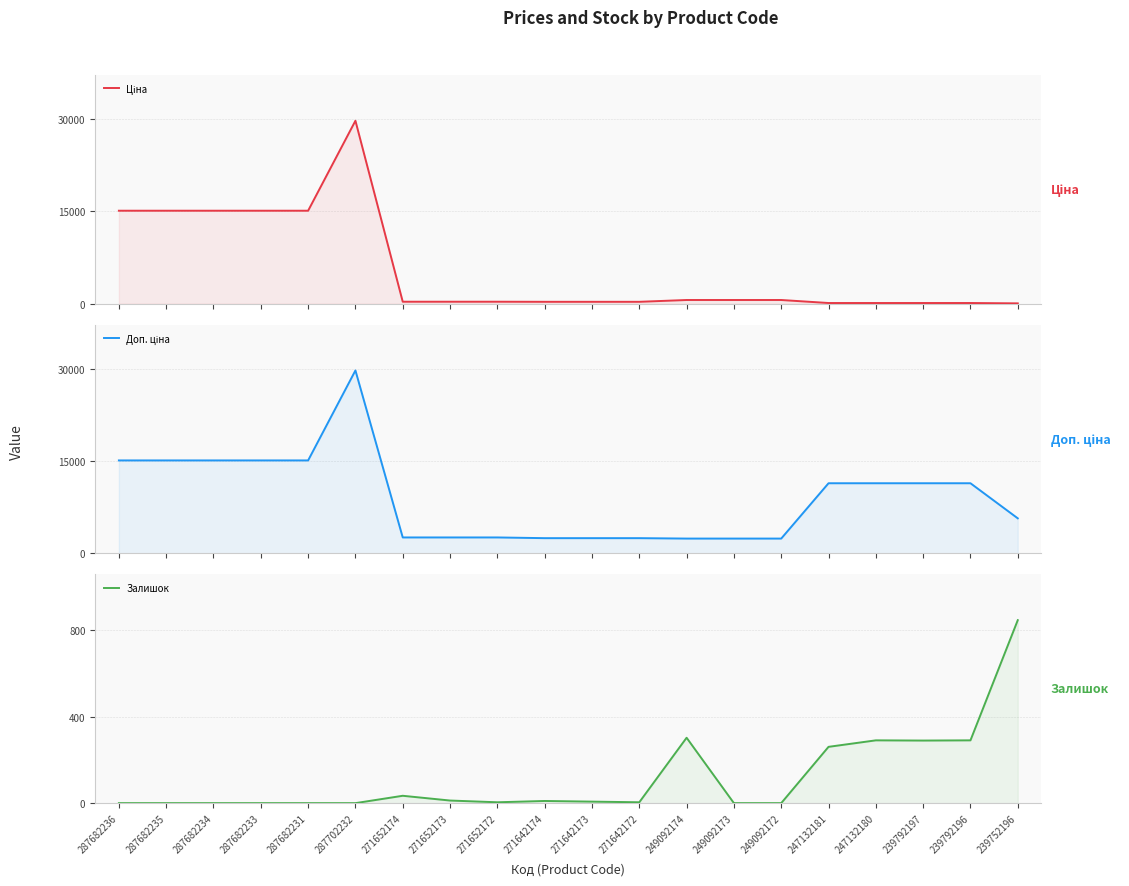

What is the difference between the maximum and second lowest values in the Ціна series?

29633.2